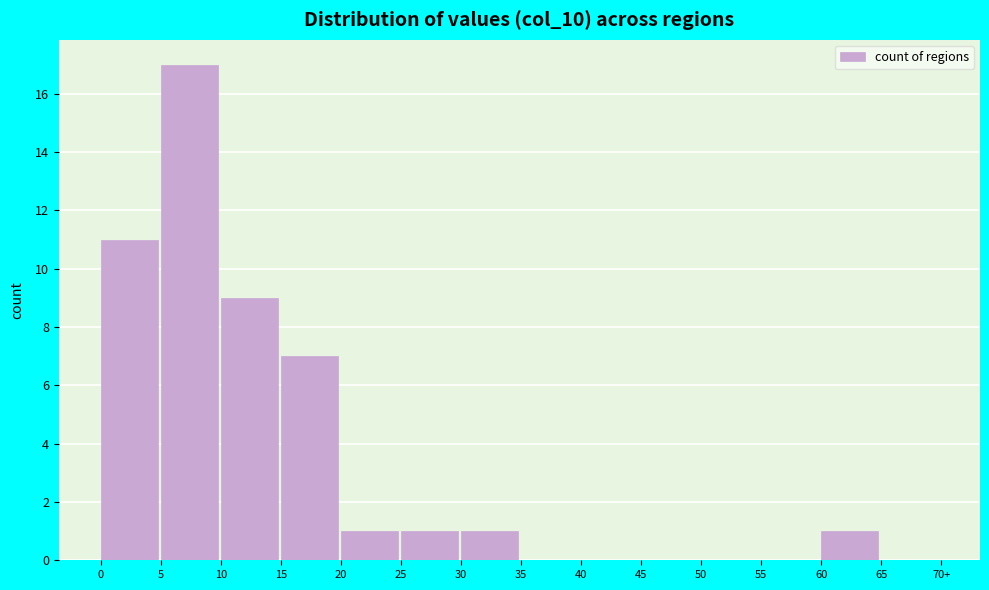

Reading left to right, list all the values displayed in this chart.

0=11	5=17	10=9	15=7	20=1	25=1	30=1	35=0	40=0	45=0	50=0	55=0	60=1	65=0